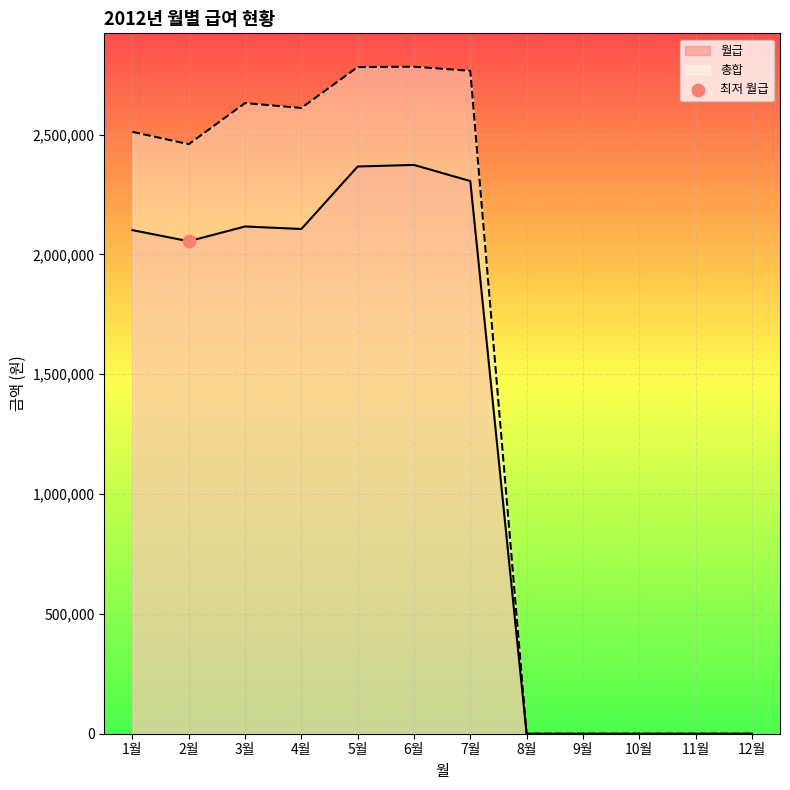

Is the value of 총합_line at 10월 greater than the value of 월급_line at 9월?

No